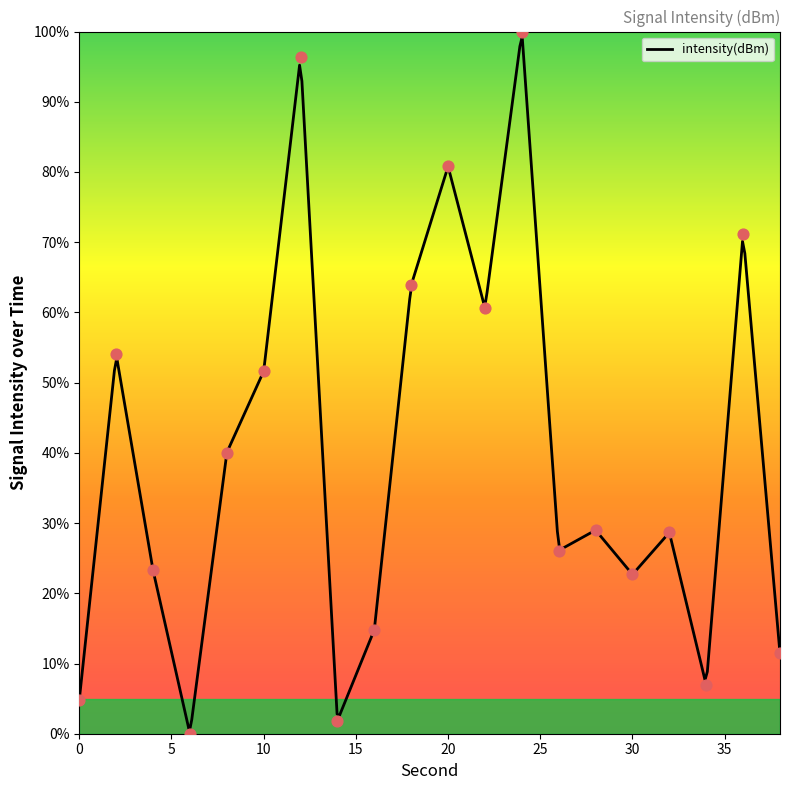

What is the change in value from 8 to 26?

-13.9